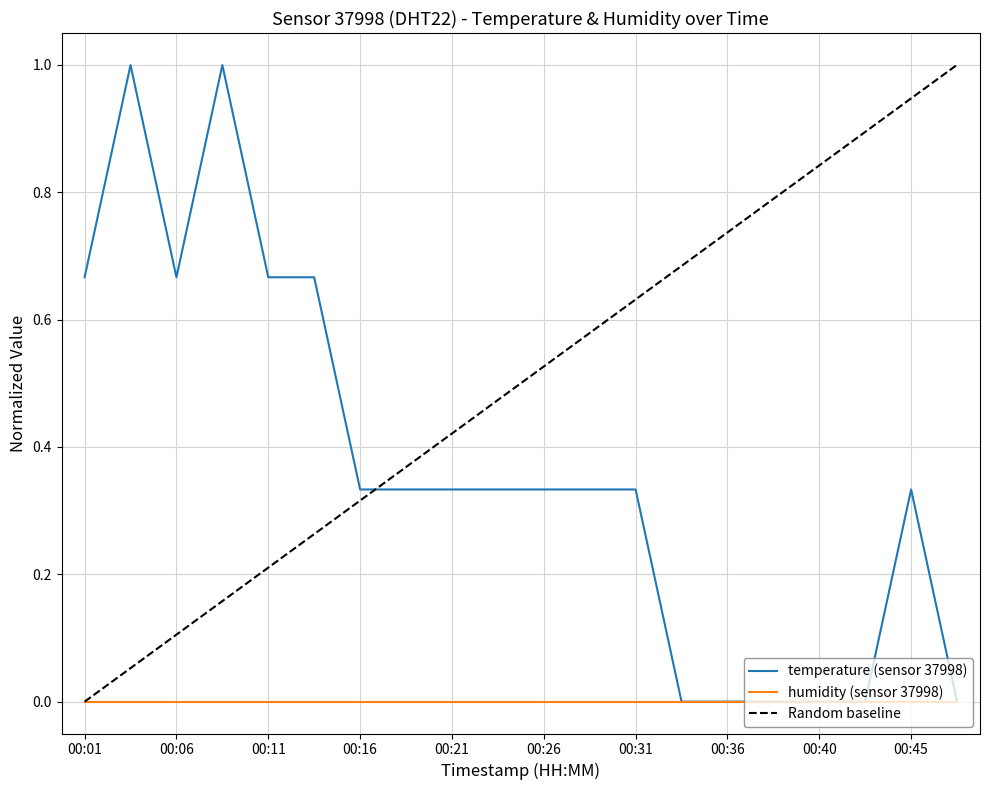

At which category does the data reach its first local valley?

00:06